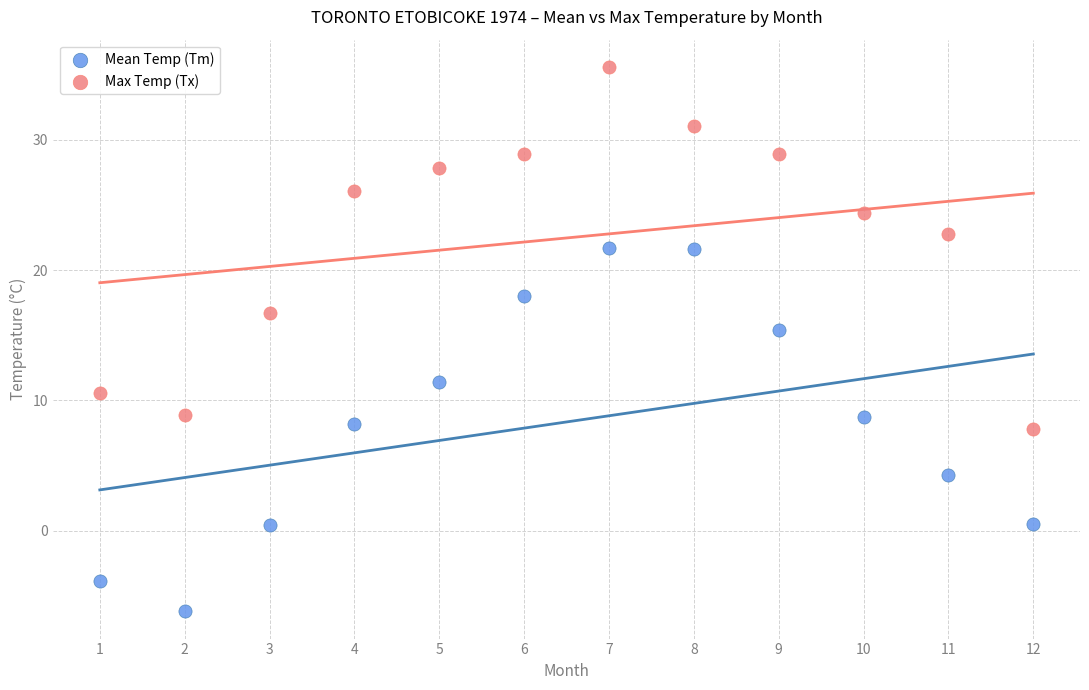

Which series reaches the minimum Y coordinate?

Mean Temp (Tm)